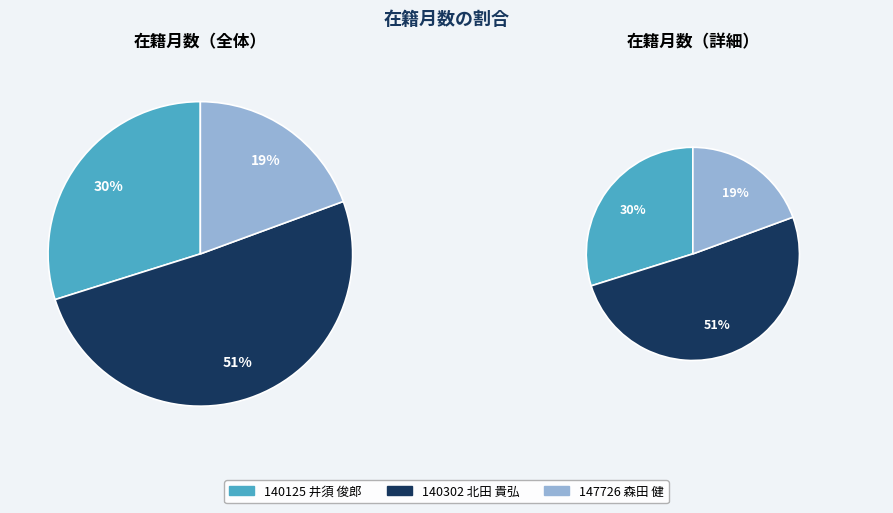

Does 140302 北田 貴弘 represent more than half of the total?

Yes